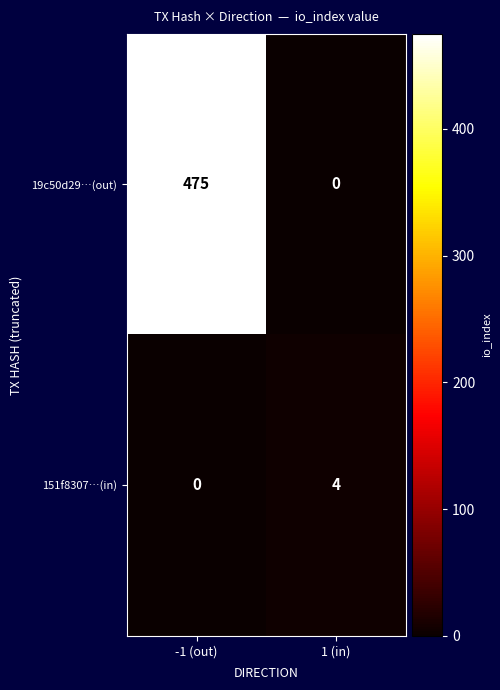

At how many categories does at least one series exceed 366?

1